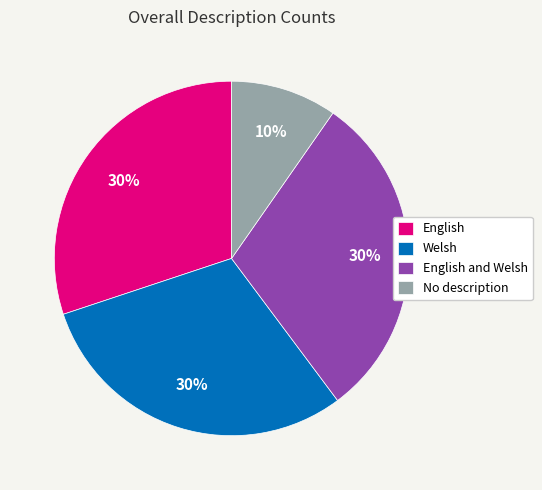

To the nearest percent, what is the average slice percentage?

25%